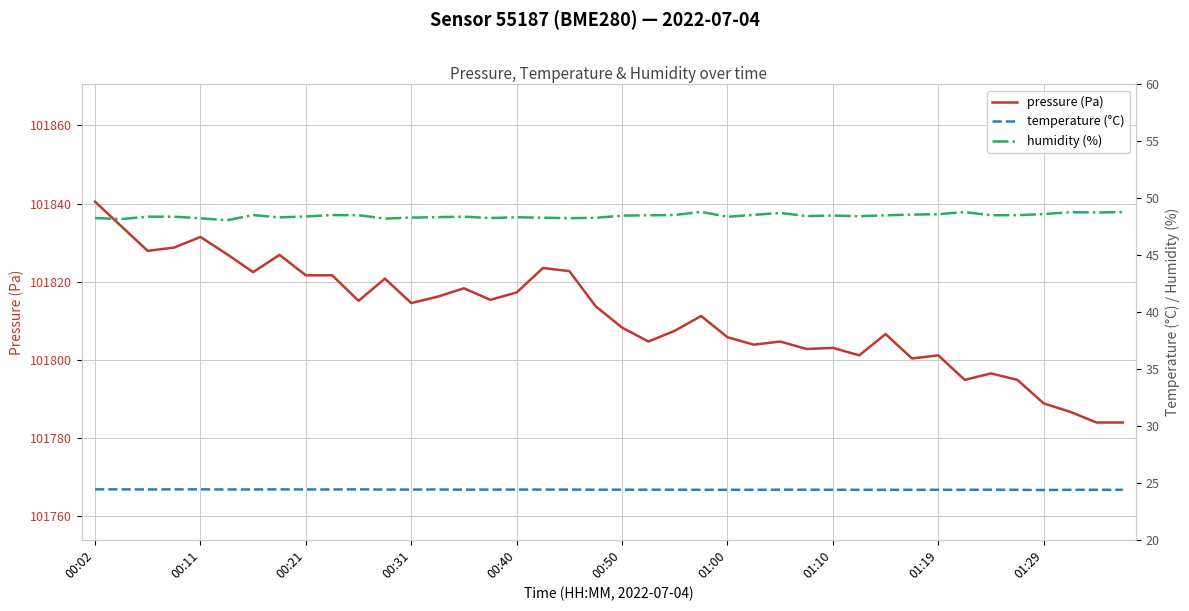

What is the greatest value displayed?

101840.5